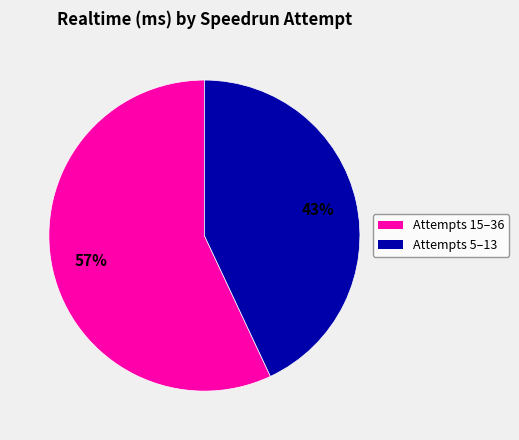

Does any single category account for the majority?

Yes